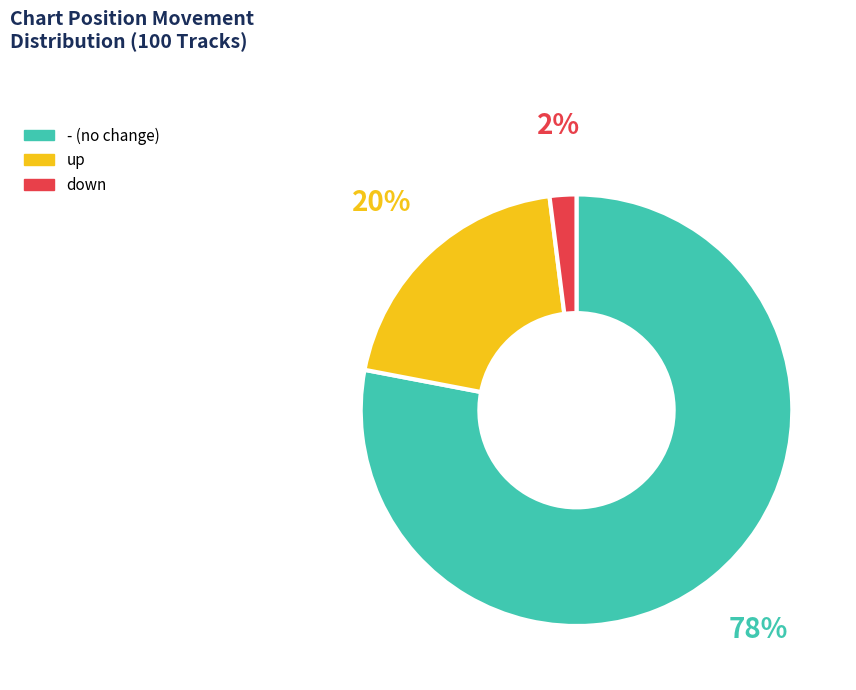

Do - and down together represent more than half of the pie?

Yes